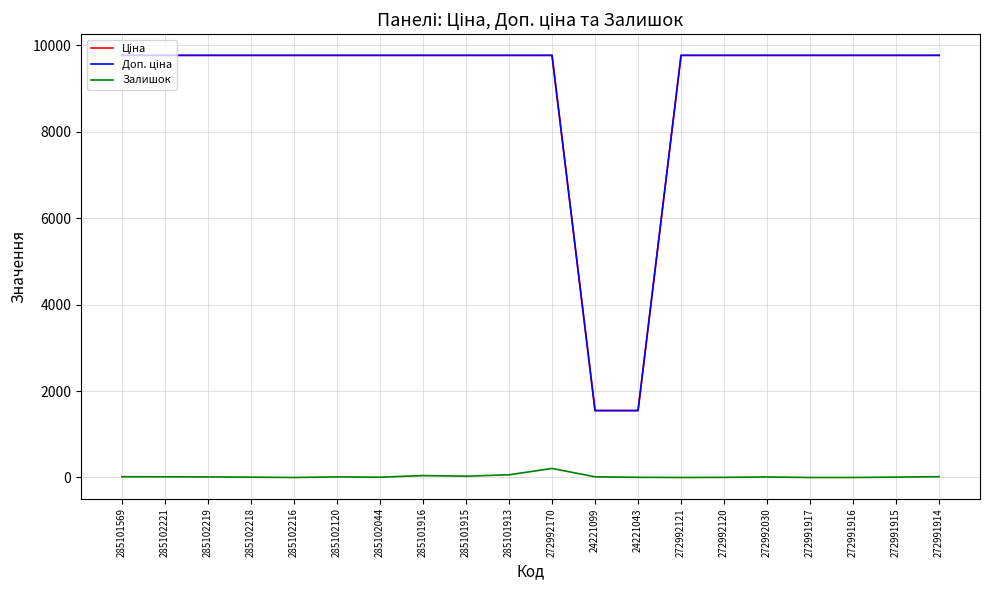

What is the difference between the highest and lowest values at 272991916?

9764.4